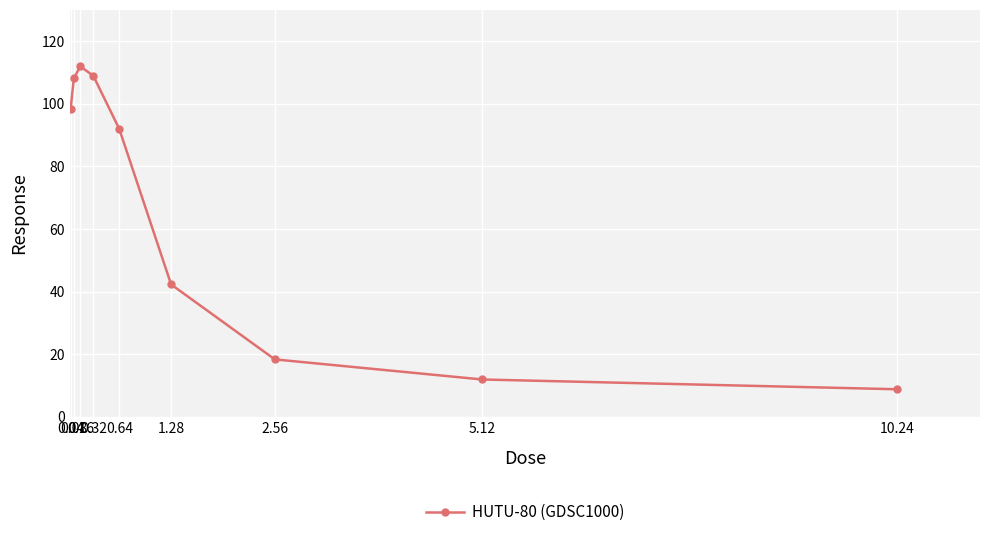

What is the smallest value displayed?

8.8